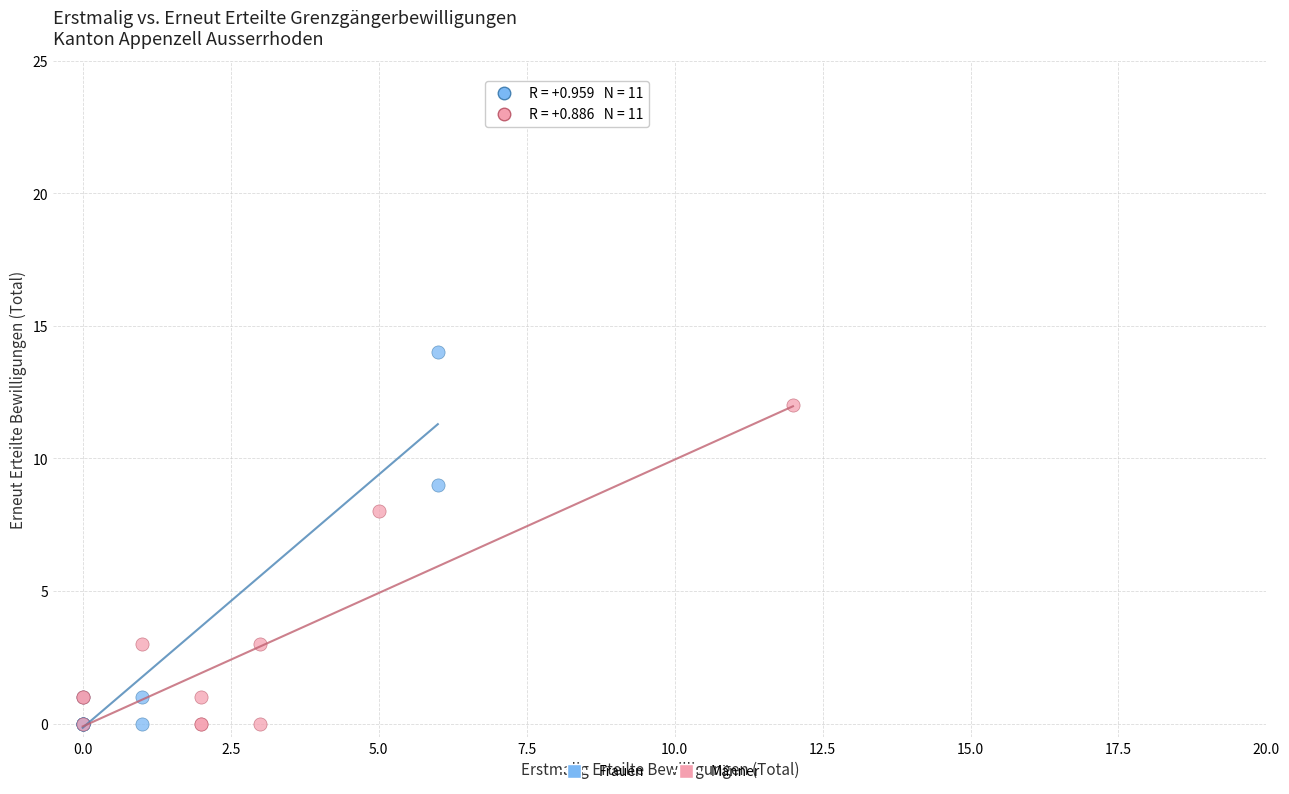

Which series contains the highest Y value?

Frauen